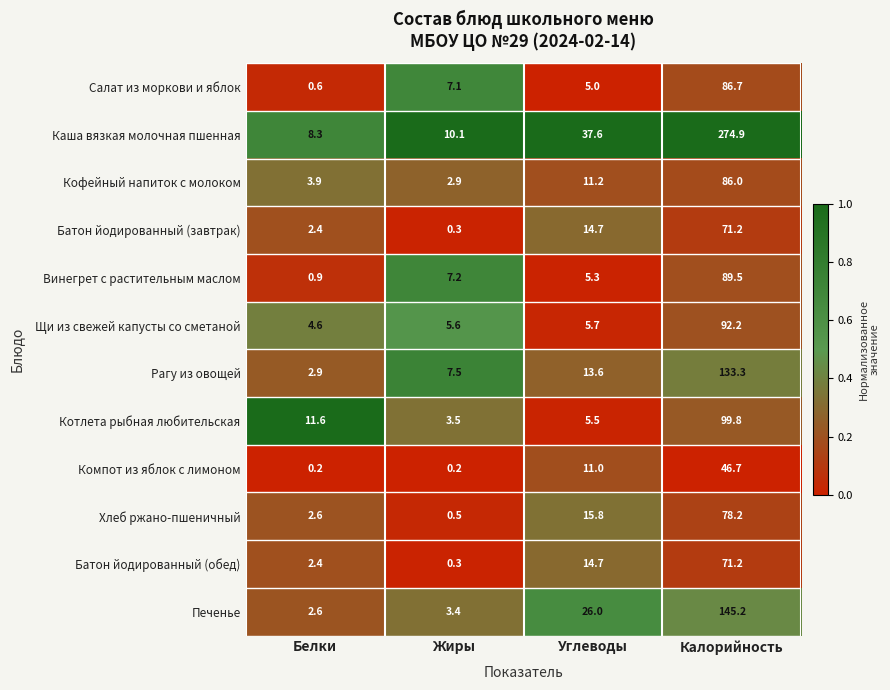

Rank the categories by Хлеб ржано-пшеничный value from highest to lowest.

Калорийность, Углеводы, Белки, Жиры